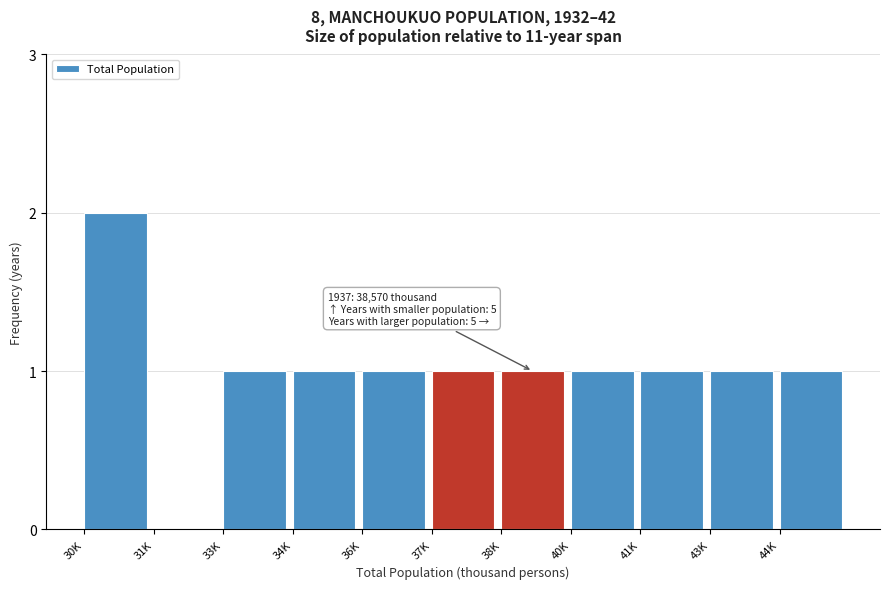

Reading right to left, what are all the values shown in this chart?

44K=1	43K=1	41K=1	40K=1	38K=1	37K=1	36K=1	34K=1	33K=1	31K=0	30K=2